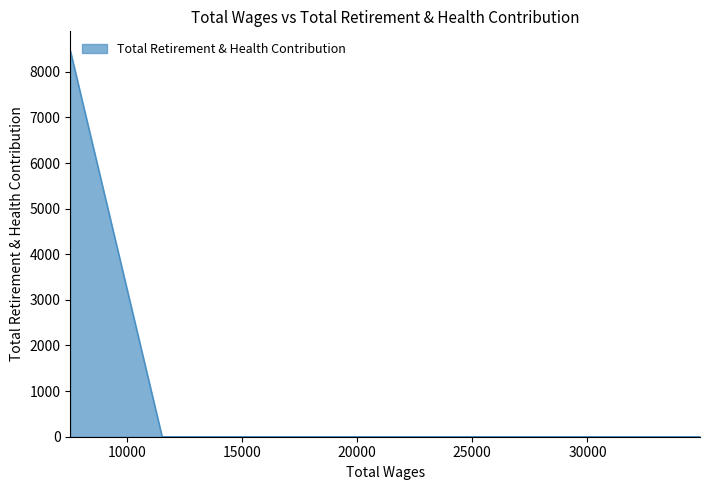

True or false: there are more than 0 points higher than both neighbors.

False